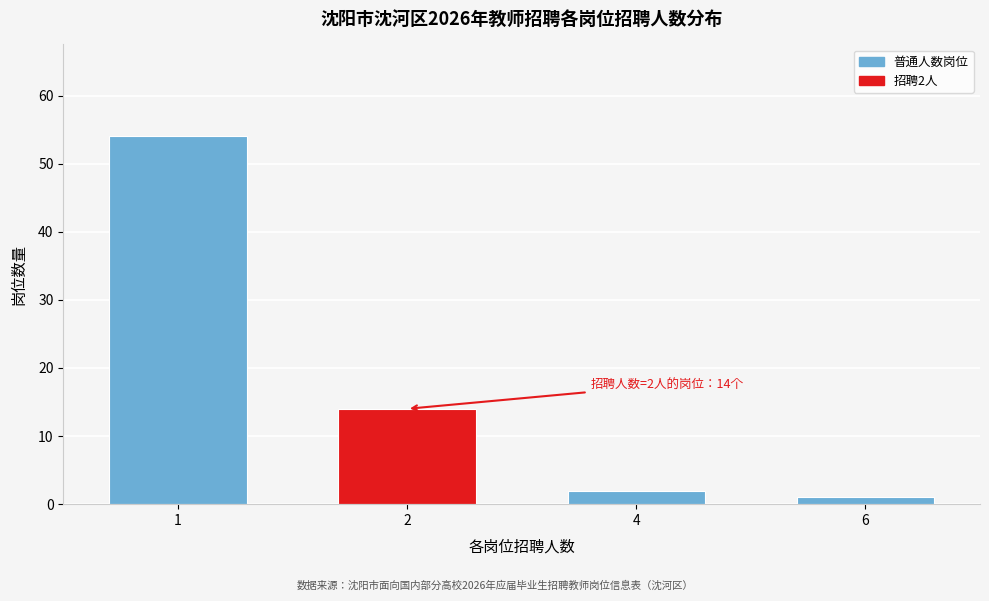

Reading left to right, what are all the values shown in this chart?

54	14	2	1